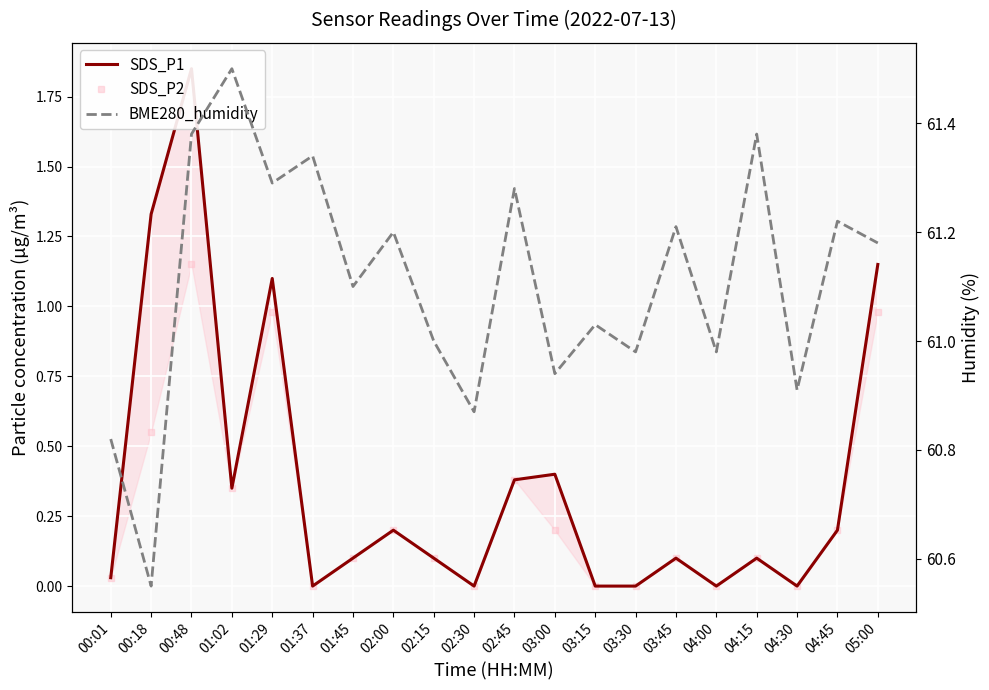

Rank the categories by SDS_P2 value from lowest to highest.

01:37, 02:30, 03:15, 03:30, 04:00, 04:30, 00:01, 01:45, 02:15, 03:45, 04:15, 02:00, 03:00, 04:45, 01:02, 02:45, 00:18, 01:29, 05:00, 00:48